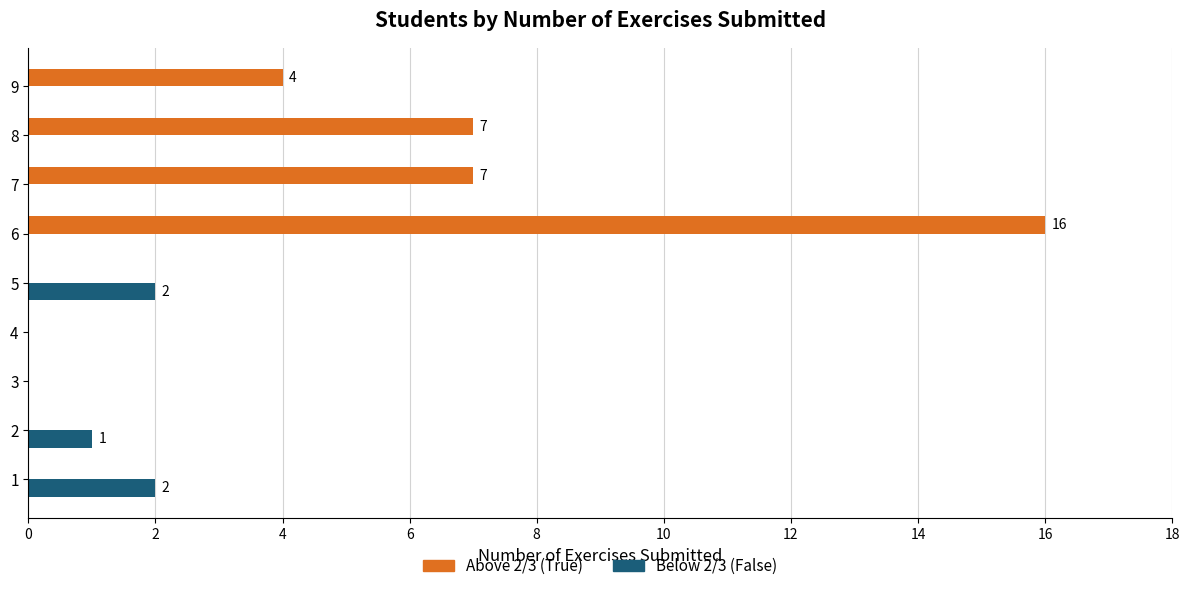

How many series are shown in this chart?

2